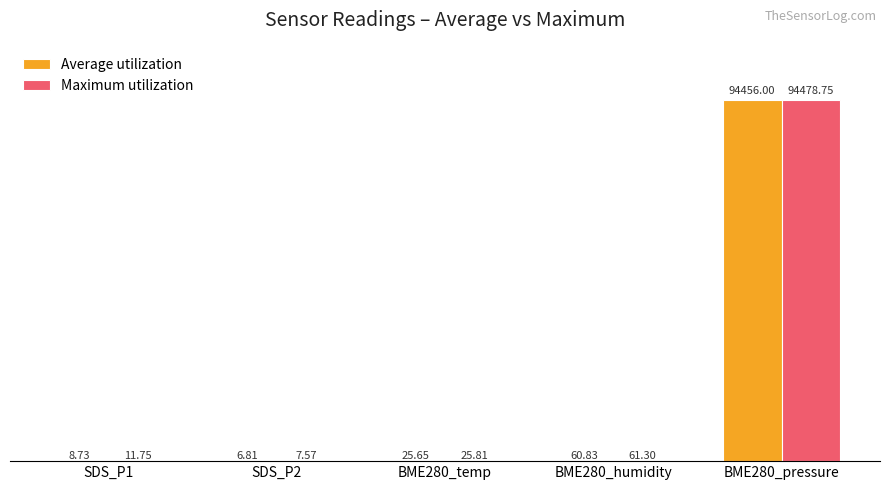

Between BME280_temp and BME280_humidity, which series saw the biggest shift?

Maximum utilization